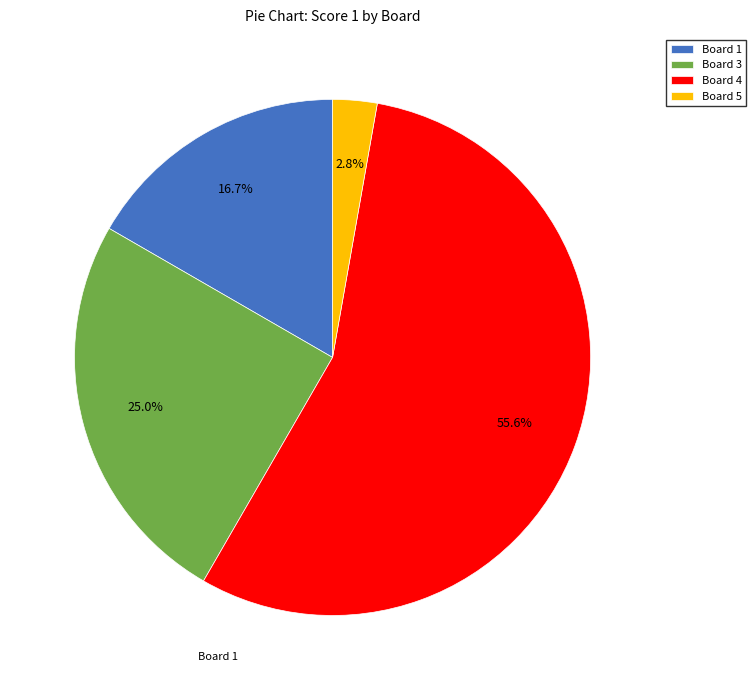

To the nearest percent, what is the difference between the largest and smallest slice percentages?

53%